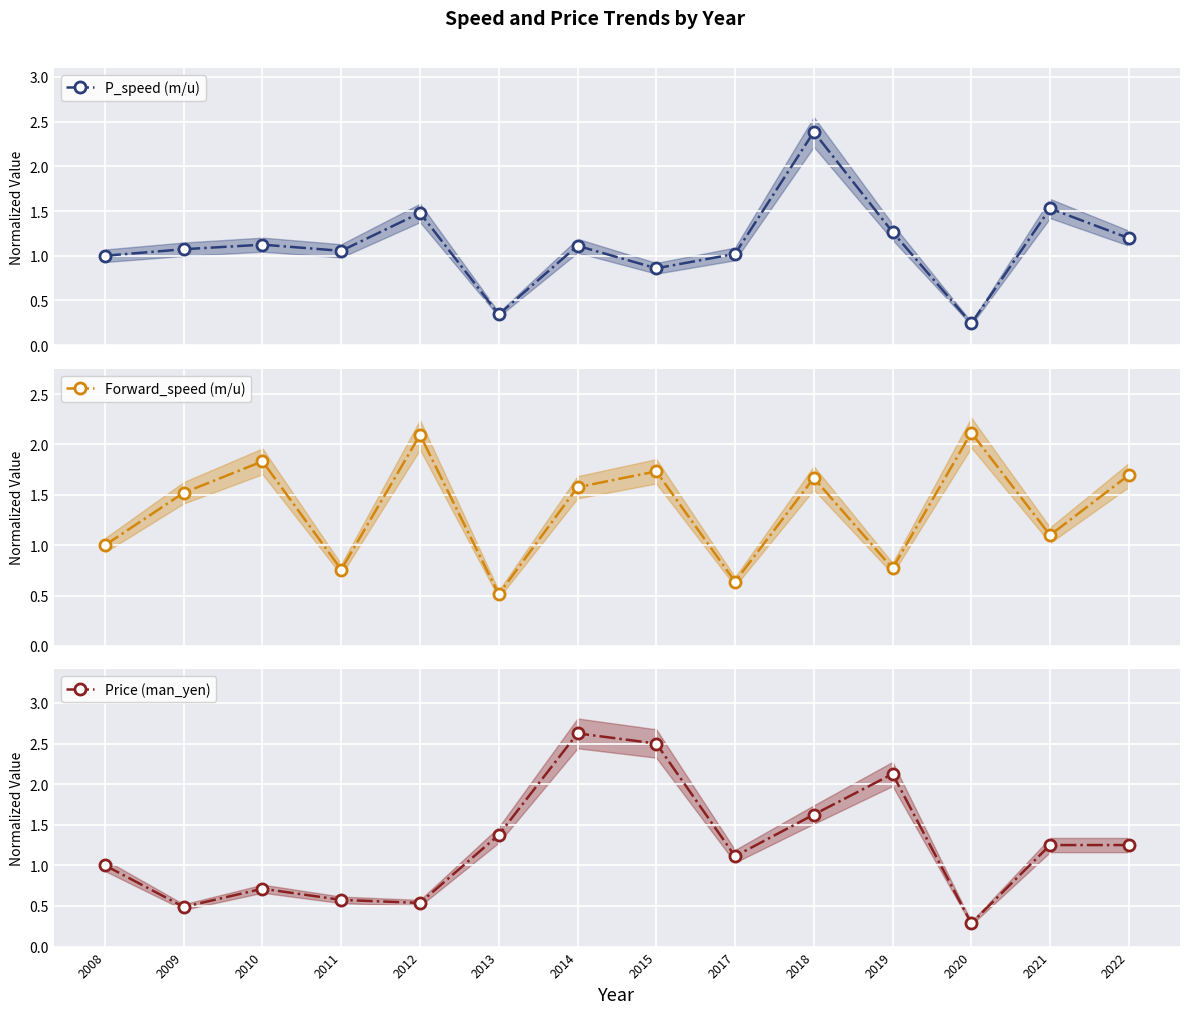

What is the average value of the Price (man_yen) series?

1.2